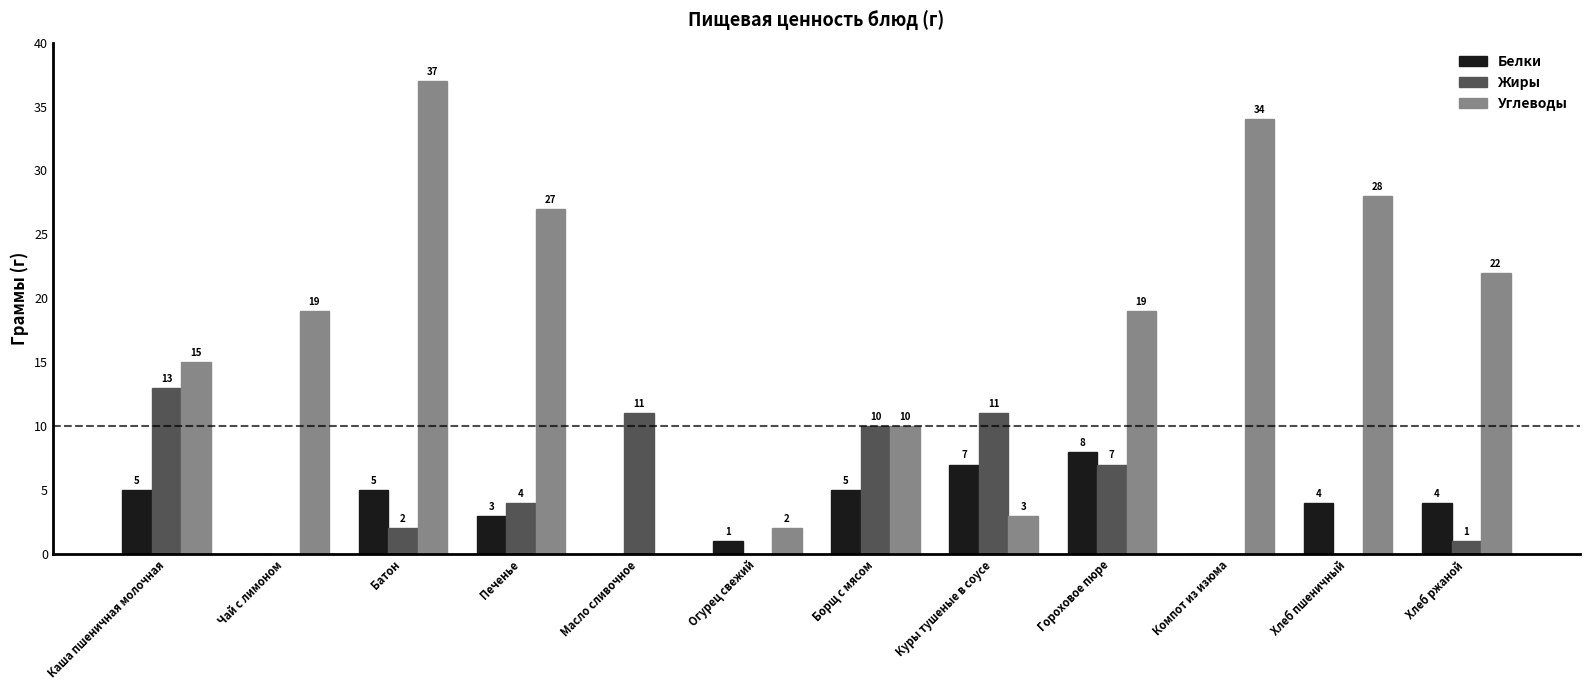

Read the Углеводы value at Борщ с мясом, to the nearest 5.

10